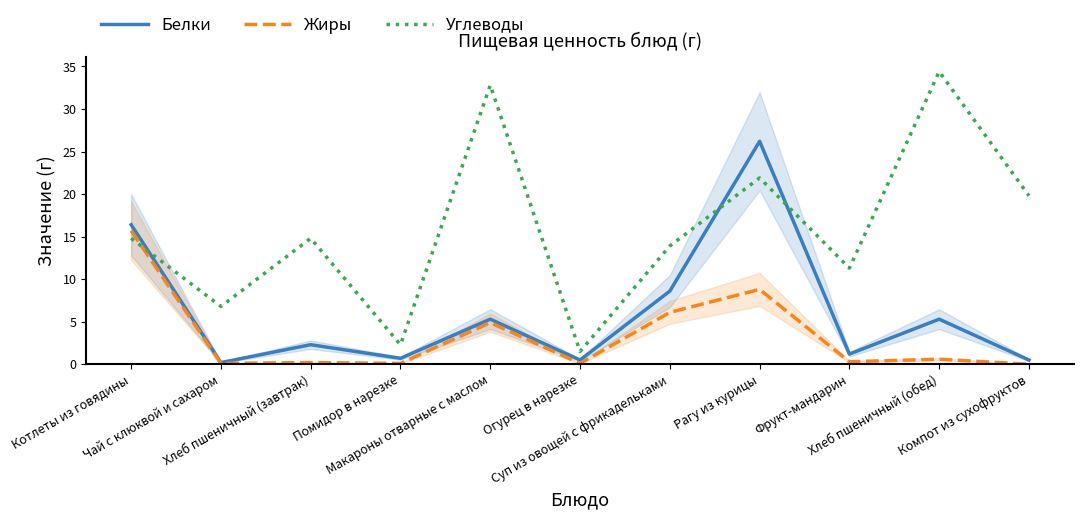

Between which two adjacent categories do Углеводы and Жиры first intersect?

Котлеты из говядины and Чай с клюквой и сахаром